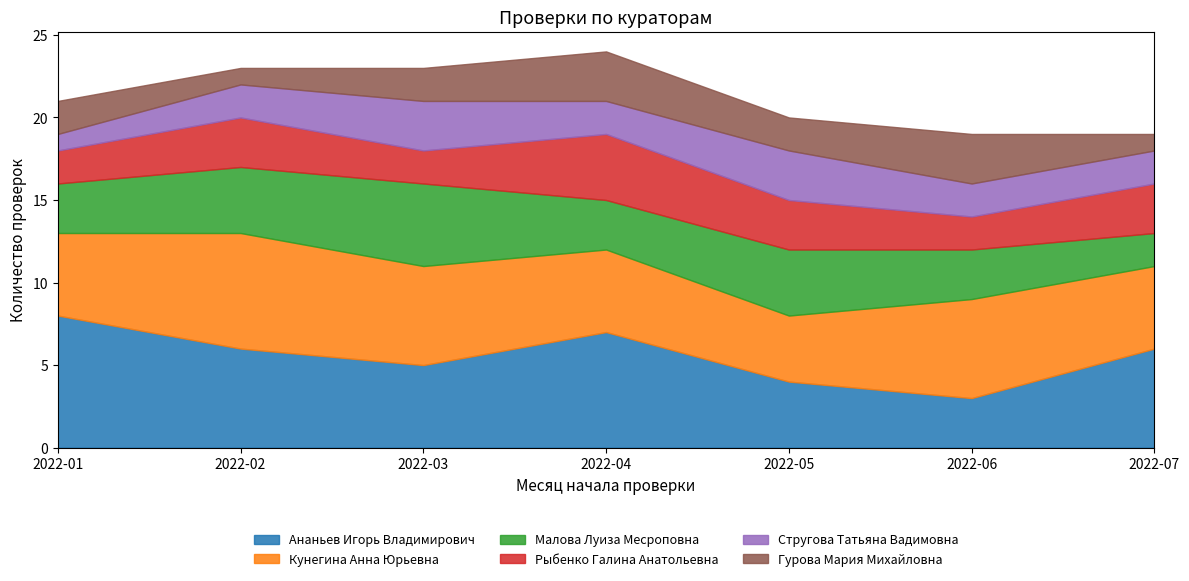

Rank the categories by Стругова Татьяна Вадимовна value from lowest to highest.

2022-01, 2022-02, 2022-04, 2022-06, 2022-07, 2022-03, 2022-05